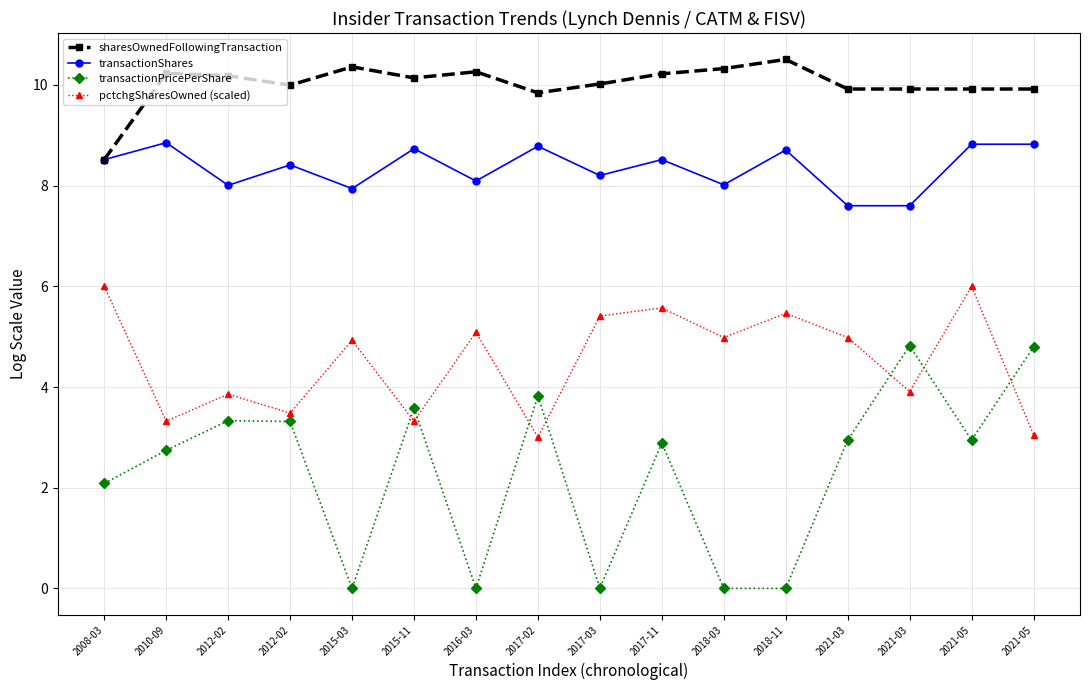

What is the difference between the pctchgSharesOwned (scaled) values at 2021-05 and 2016-03?

2.0